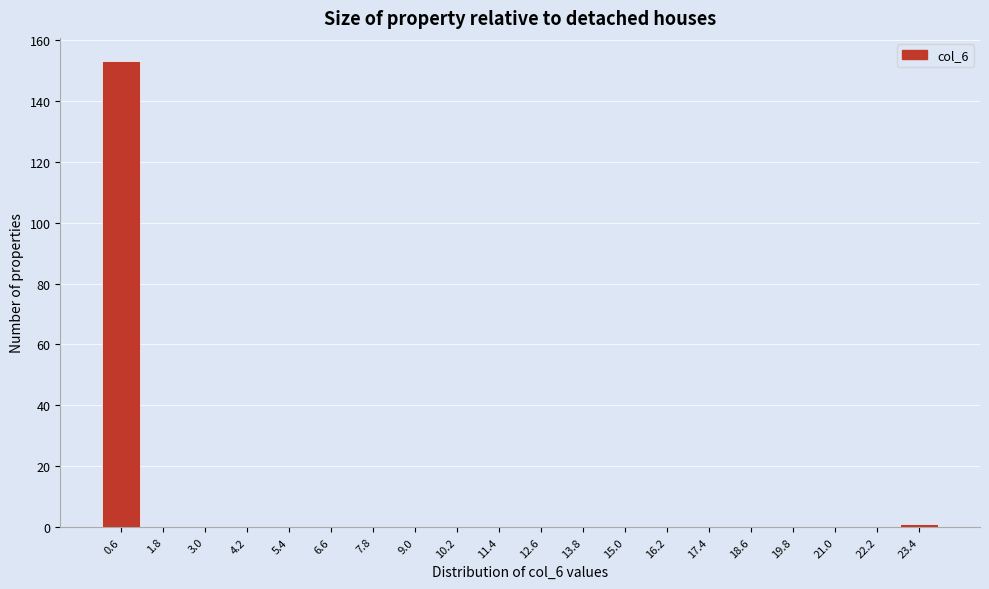

Which range on the x-axis has the tallest bar?

0.0 to 1.2